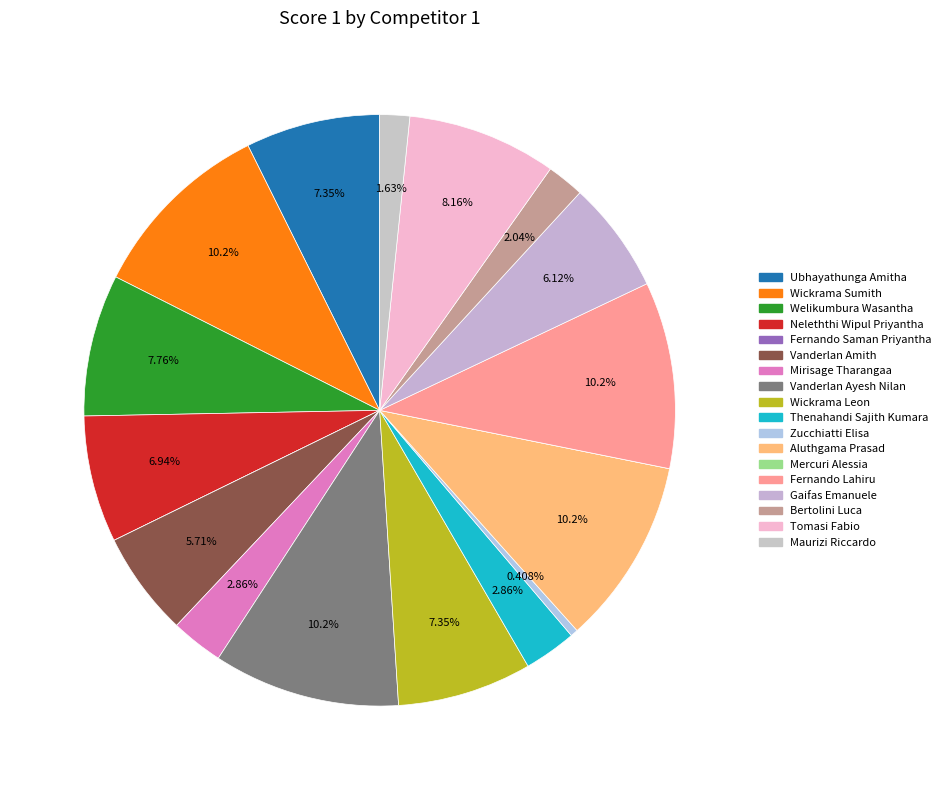

Is Thenahandi Sajith Kumara the majority of the pie?

No